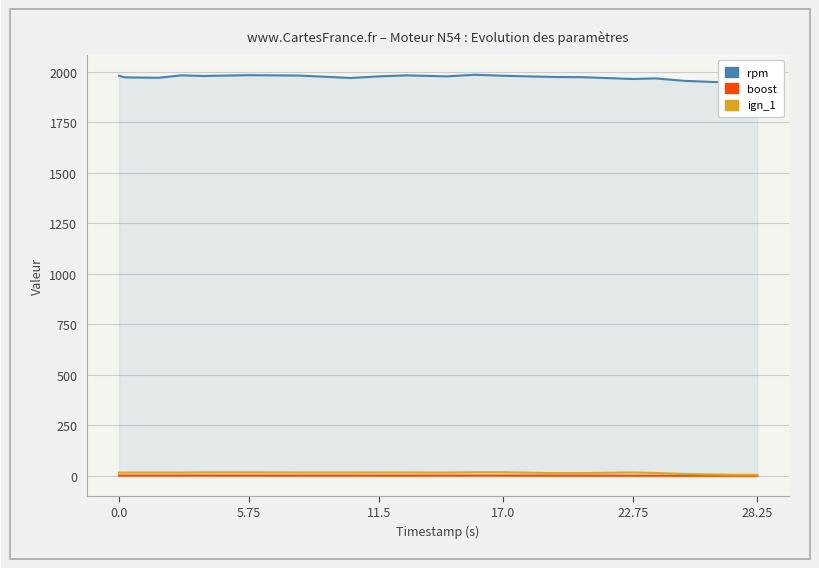

How many data points does each series have?

20